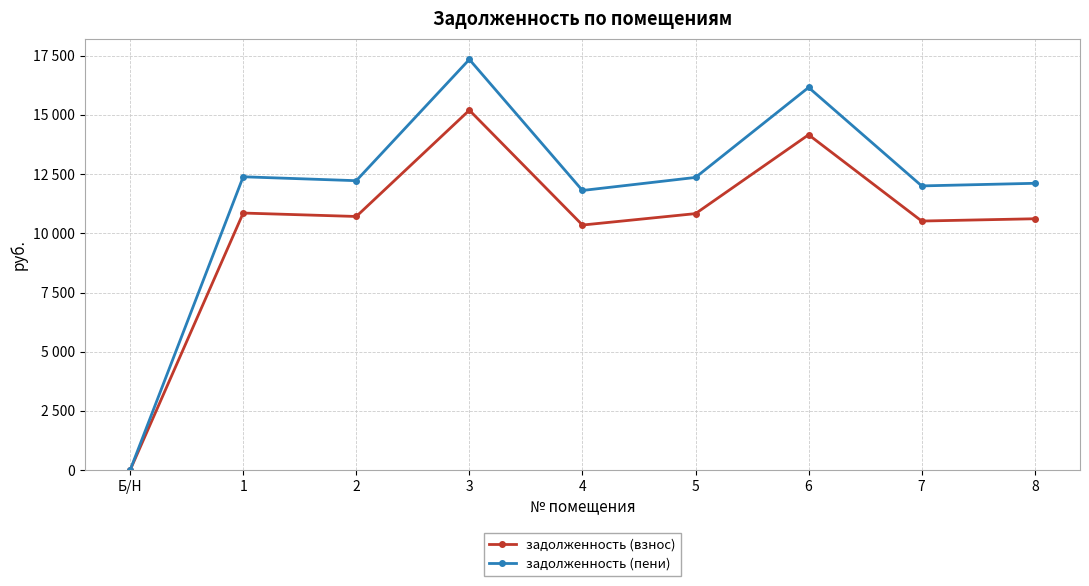

What is the maximum value shown in the chart?

17338.9